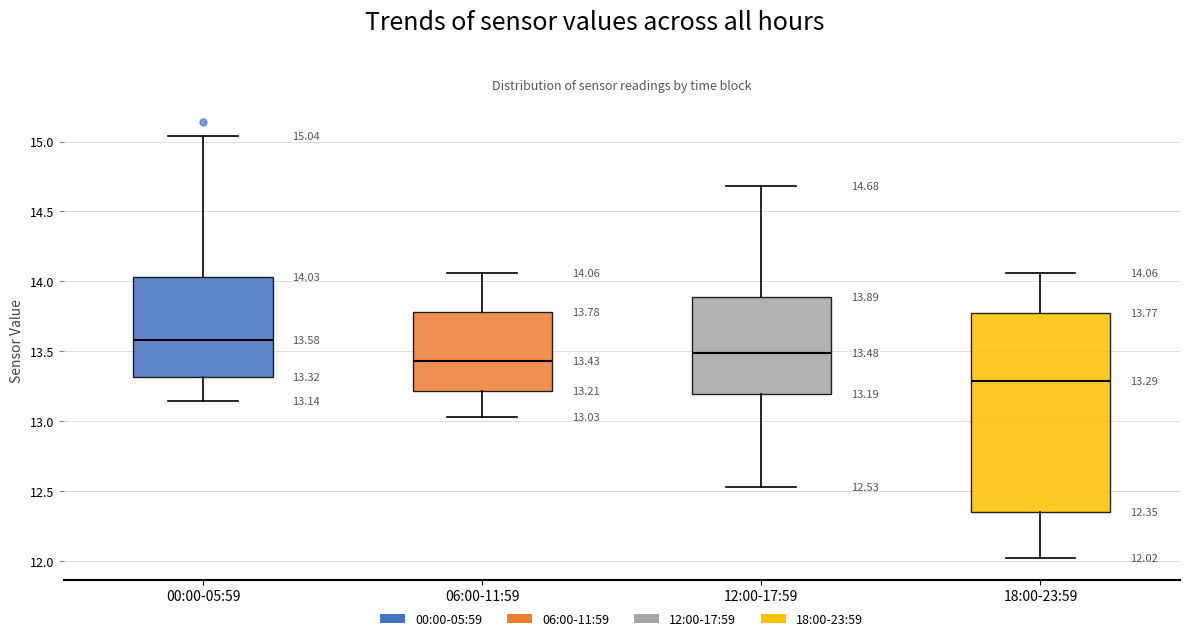

Which box's median line is the highest?

00:00-05:59